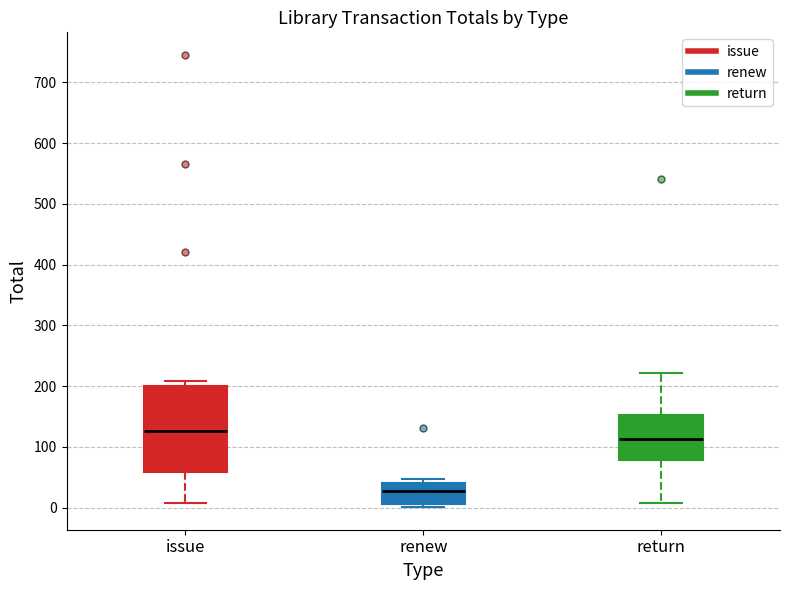

Which box has the lowest median line?

renew